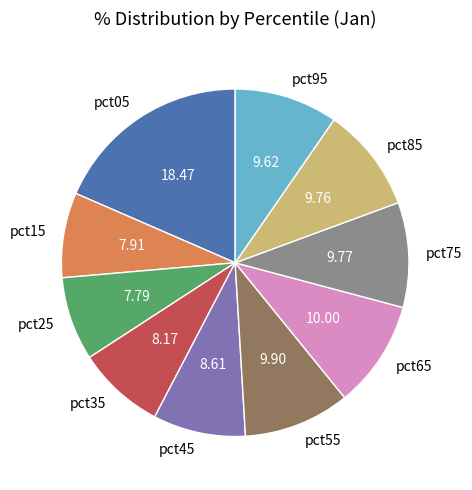

The pct05 slice represents 18% of the pie. True or false?

True